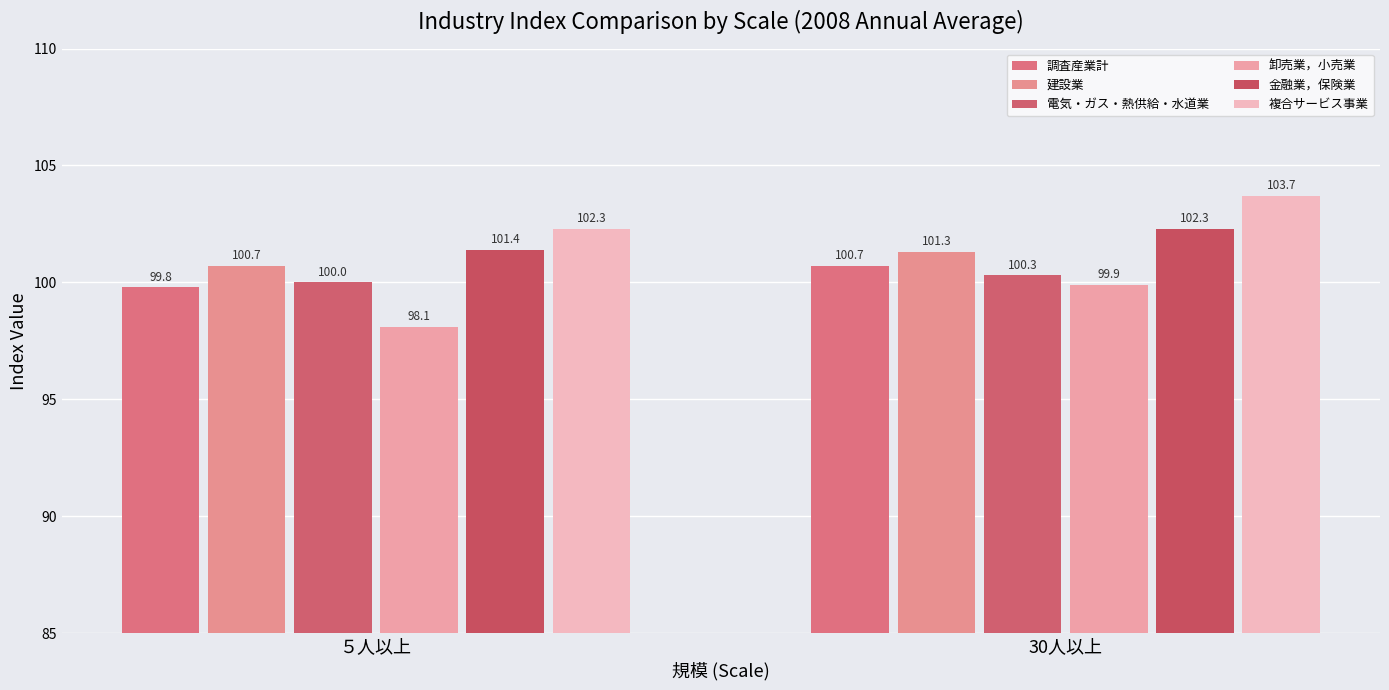

List the labels in order of 建設業 value, smallest first.

５人以上, 30人以上